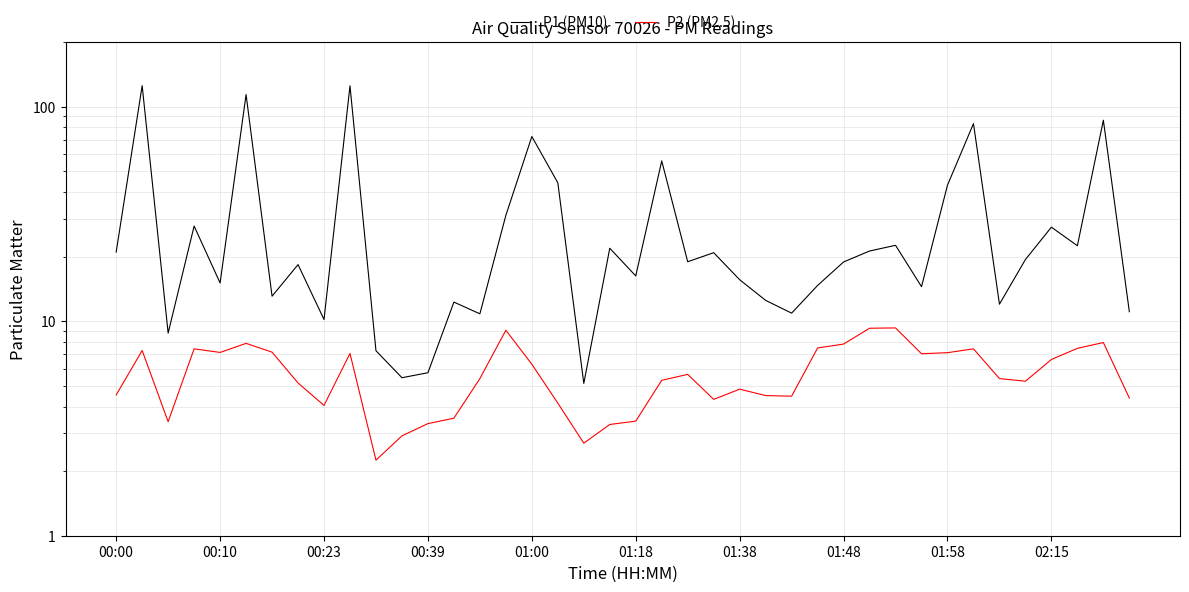

At which category does the chart reach its minimum across all series?

10